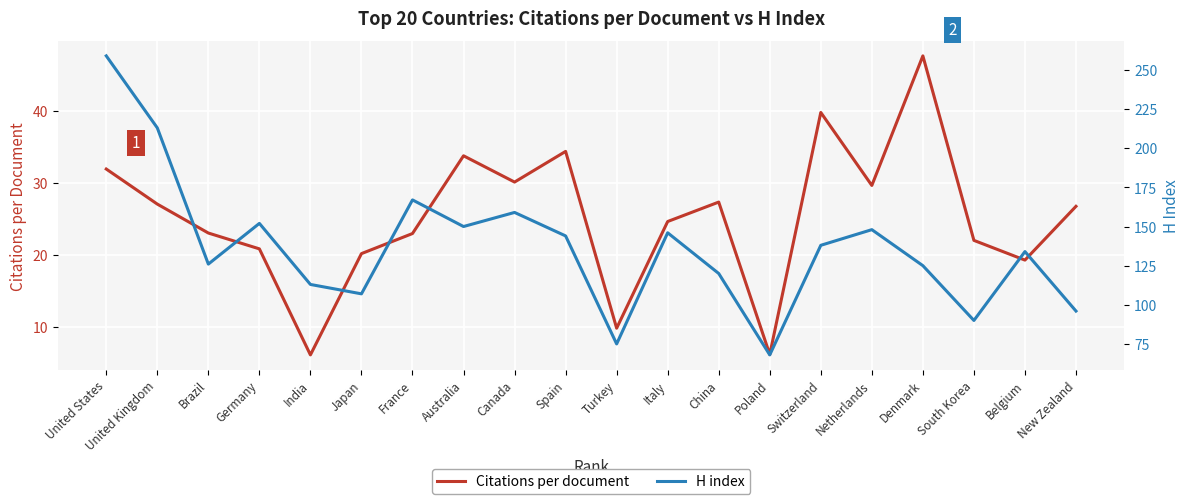

How many lines are shown in the chart?

2